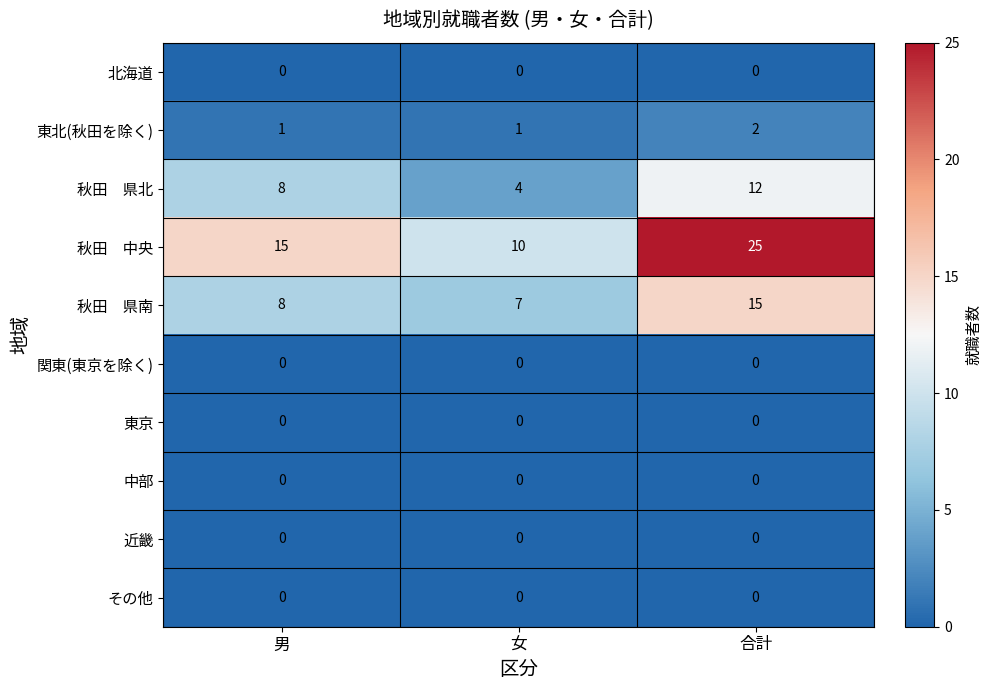

Which label corresponds to the largest value in the chart?

合計